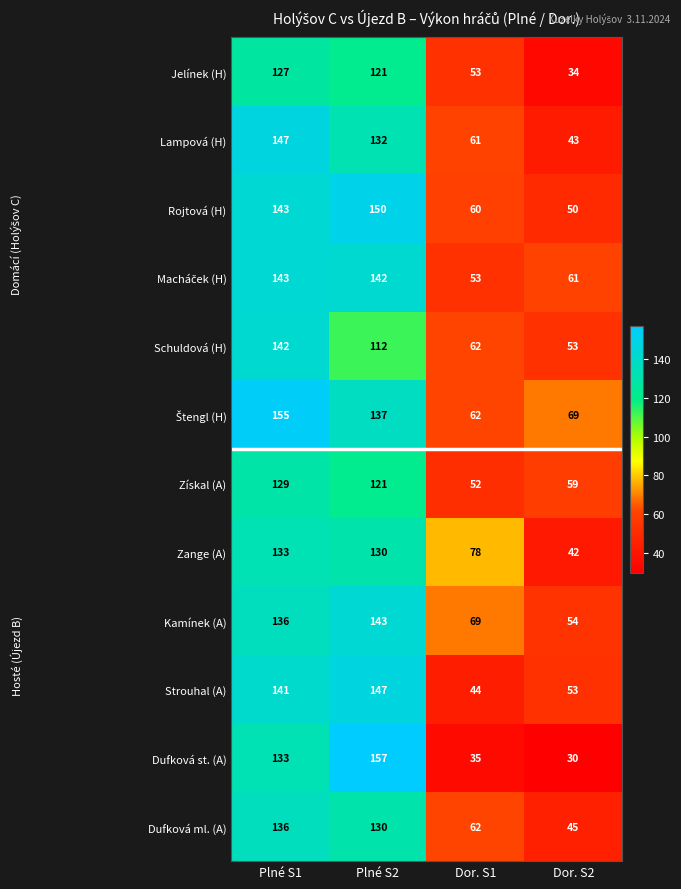

What is the total value across all series at Dor. S1?

691